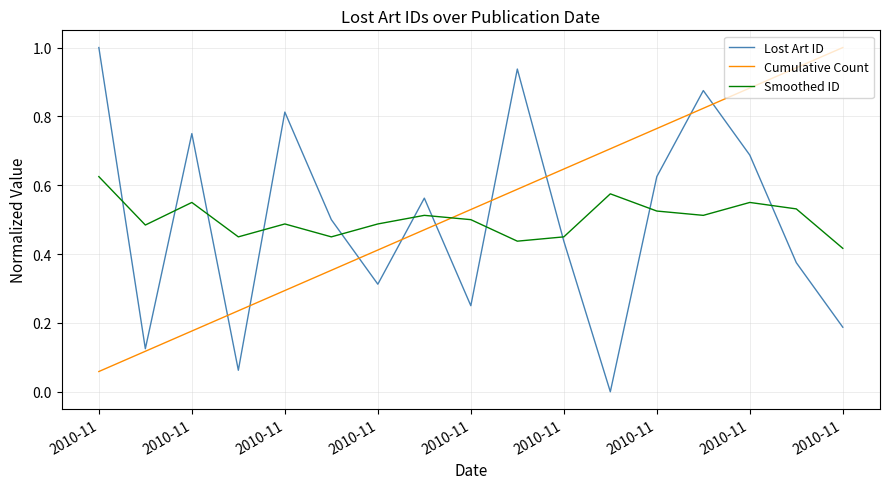

How many times do Smoothed ID and Cumulative Count cross each other?

1